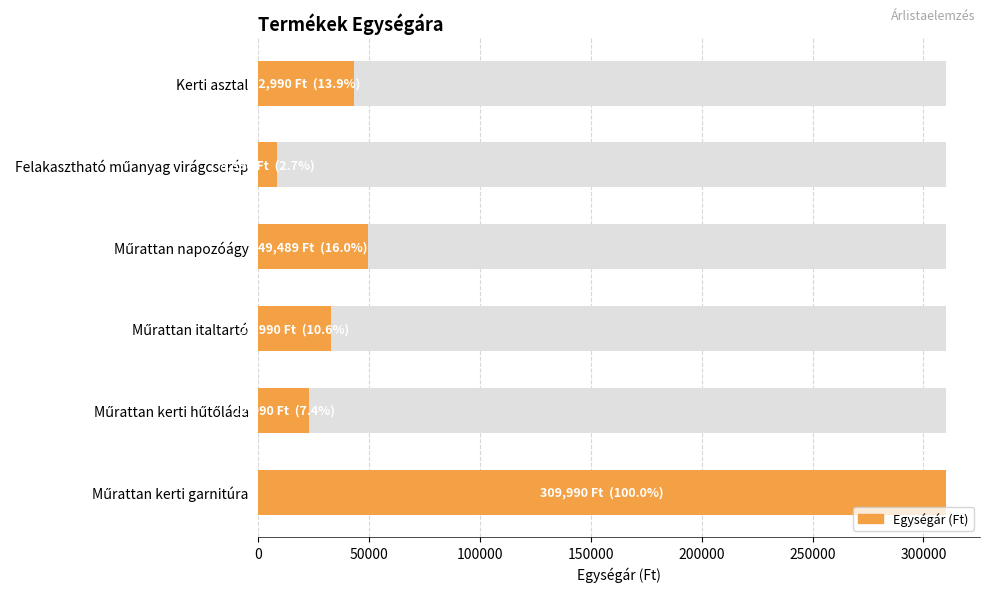

What is the average value?

77806